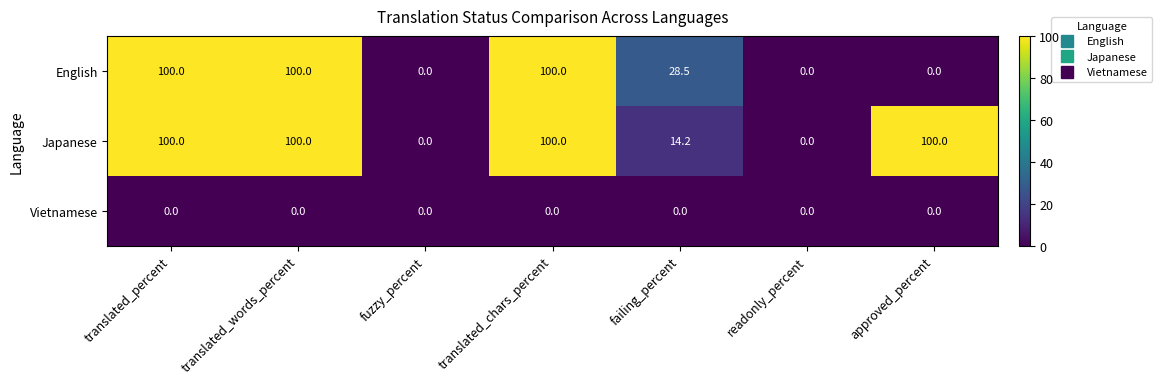

What is the difference between the highest and lowest values at translated_percent?

100.0